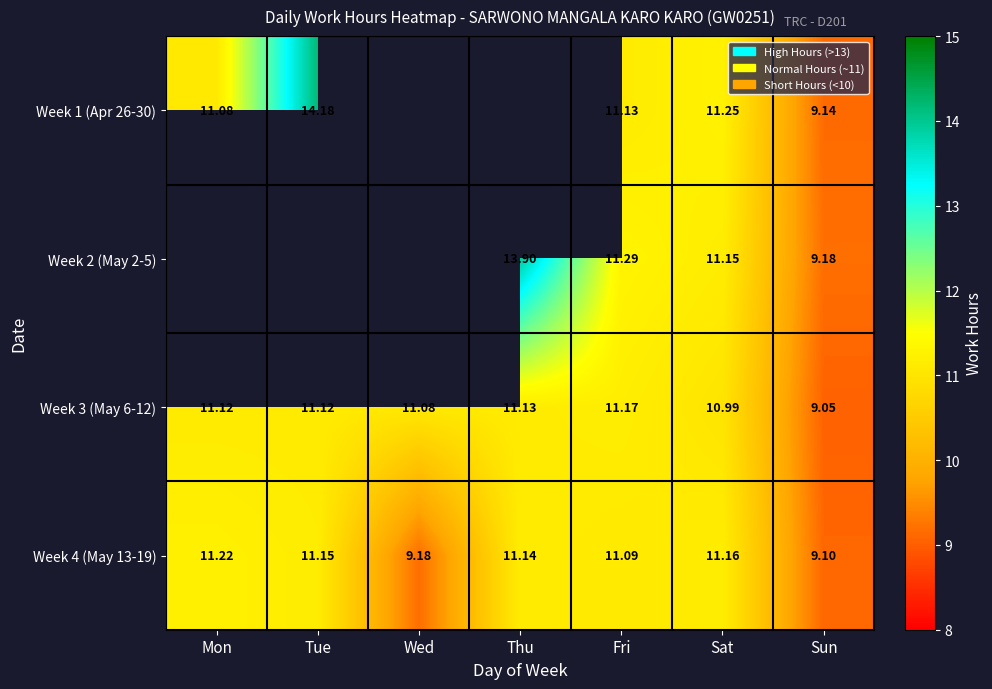

At which category does the chart reach its minimum across all series?

Sun